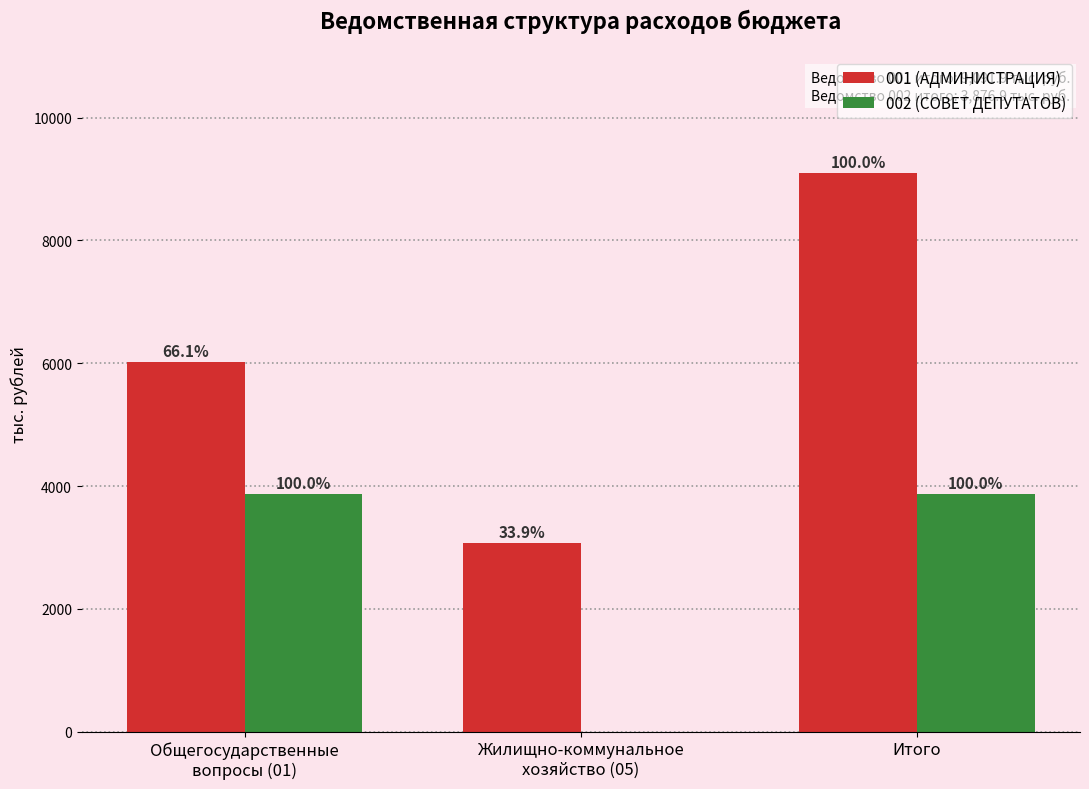

What are all the series names shown in the legend?

001 (АДМИНИСТРАЦИЯ), 002 (СОВЕТ ДЕПУТАТОВ)